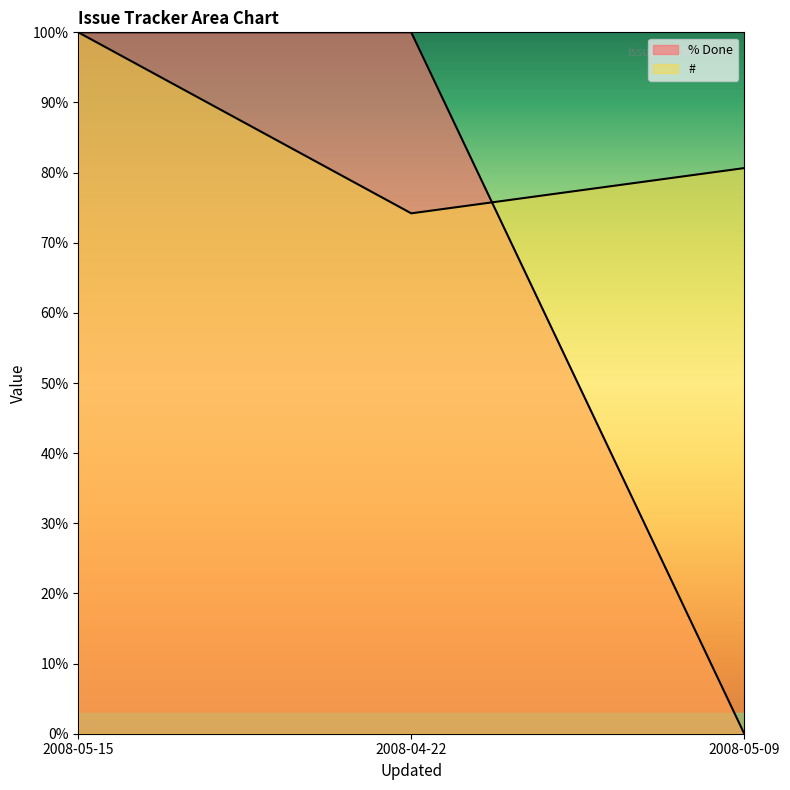

Reading right to left, extract all data points from this chart.

#: 2008-05-09=80.6	2008-04-22=74.2	2008-05-15=100.0
% Done: 2008-05-09=0.0	2008-04-22=100.0	2008-05-15=100.0